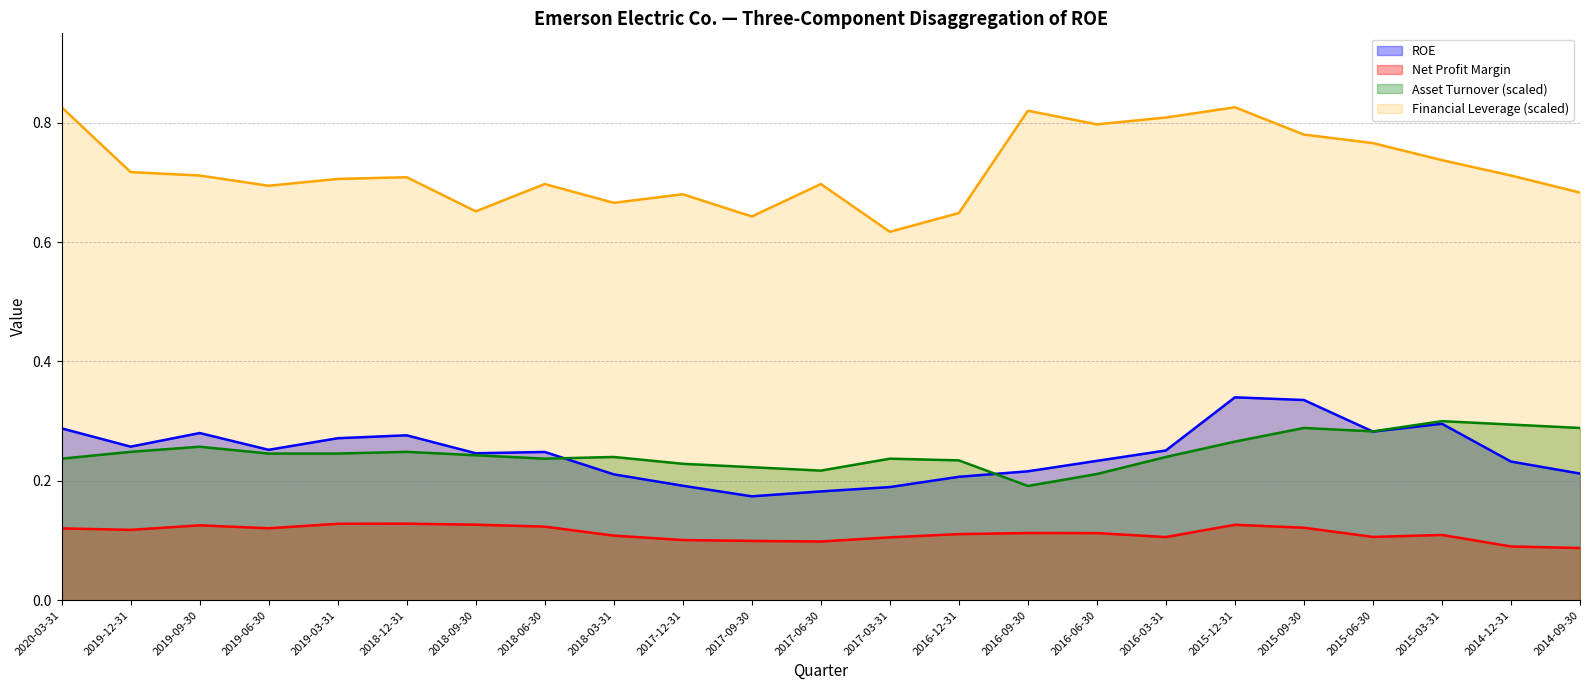

In ROE, how many points are lower than both neighbors (excluding endpoints)?

5